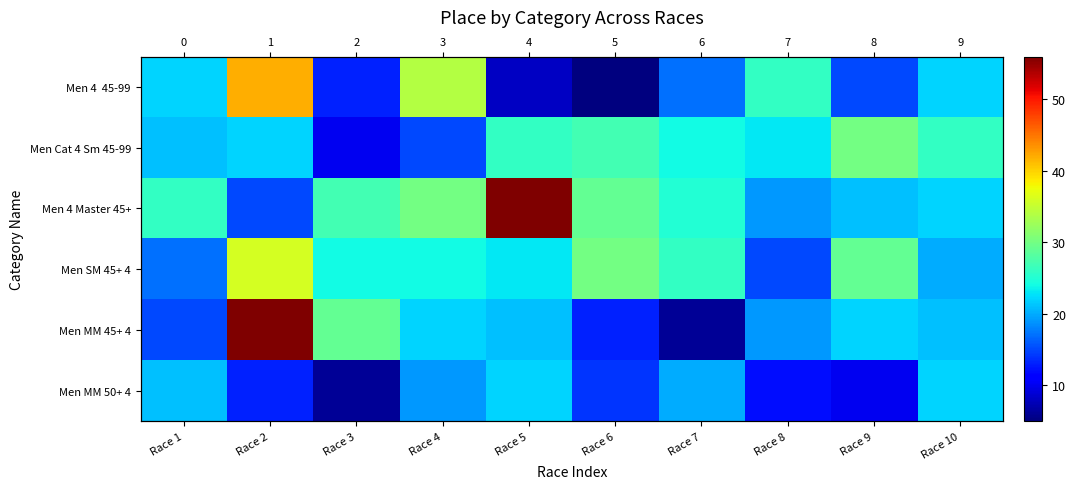

The value of Men MM 50+ 4 at Race 2 is 13. True or false?

True